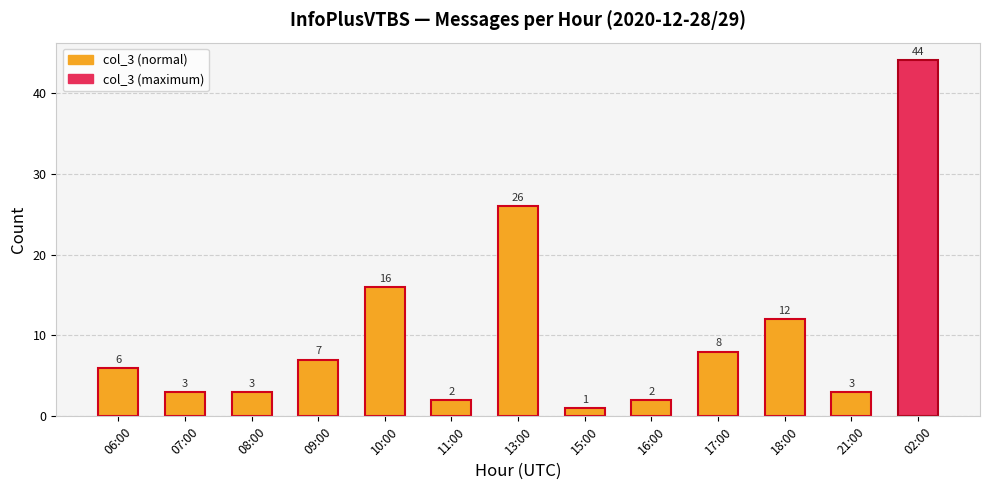

Where is the data nearest to the value 22?

13:00